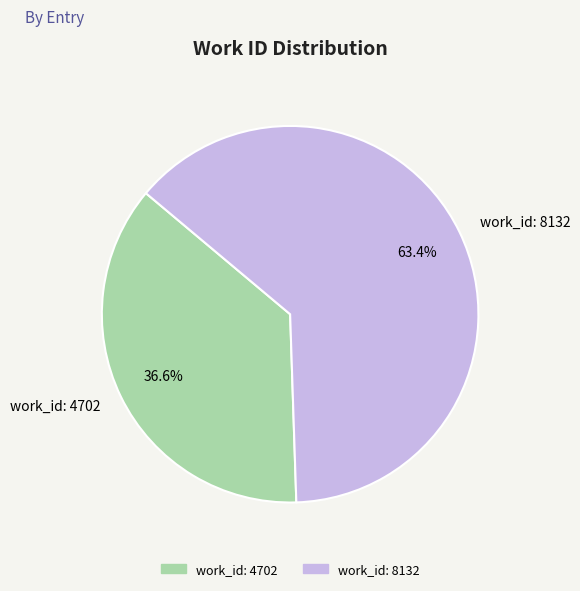

To the nearest percent, what is the difference between the work_id: 4702 and work_id: 8132 slice percentages?

27%